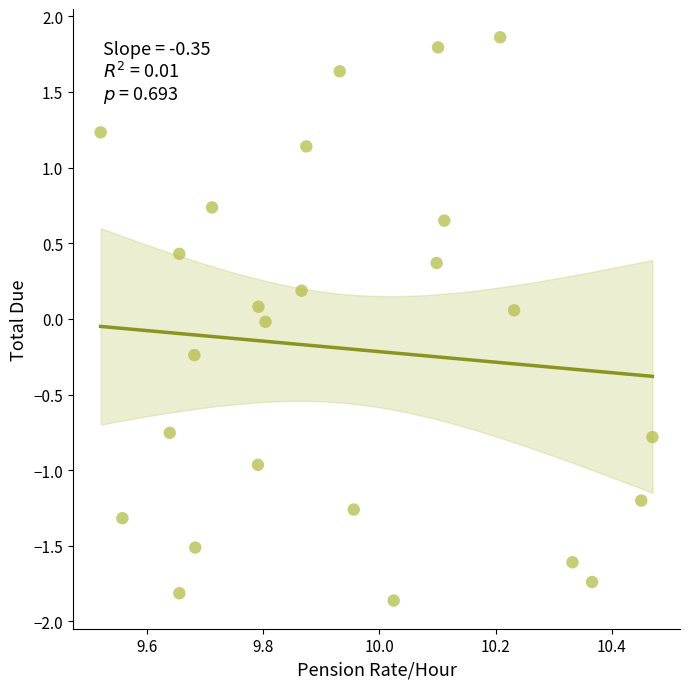

What is the range of Y values (max minus min)?

3.7